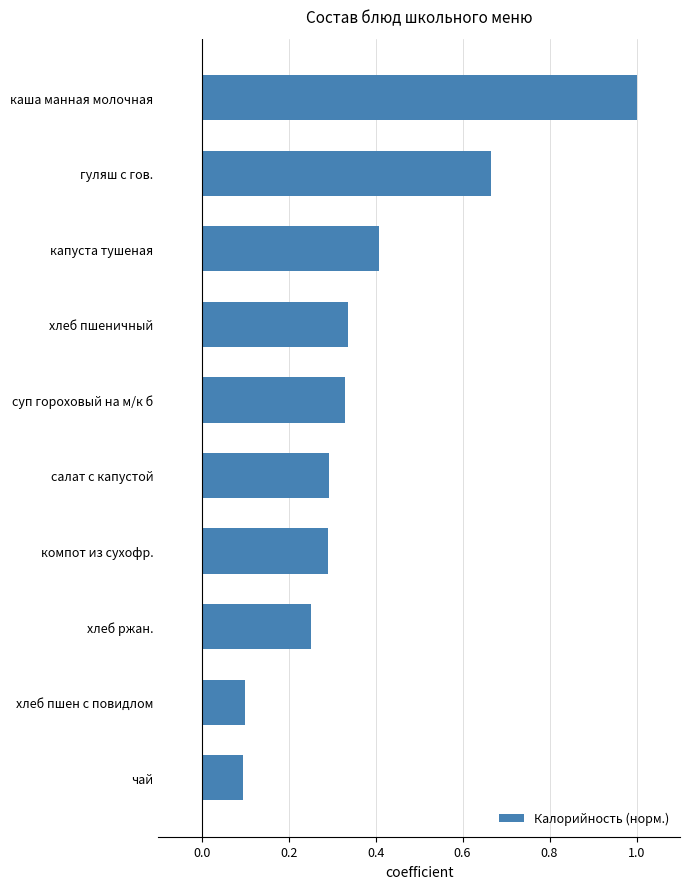

How many series are shown in this chart?

1